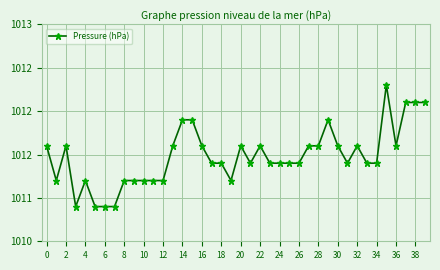

What is the smallest value displayed?

1010.9